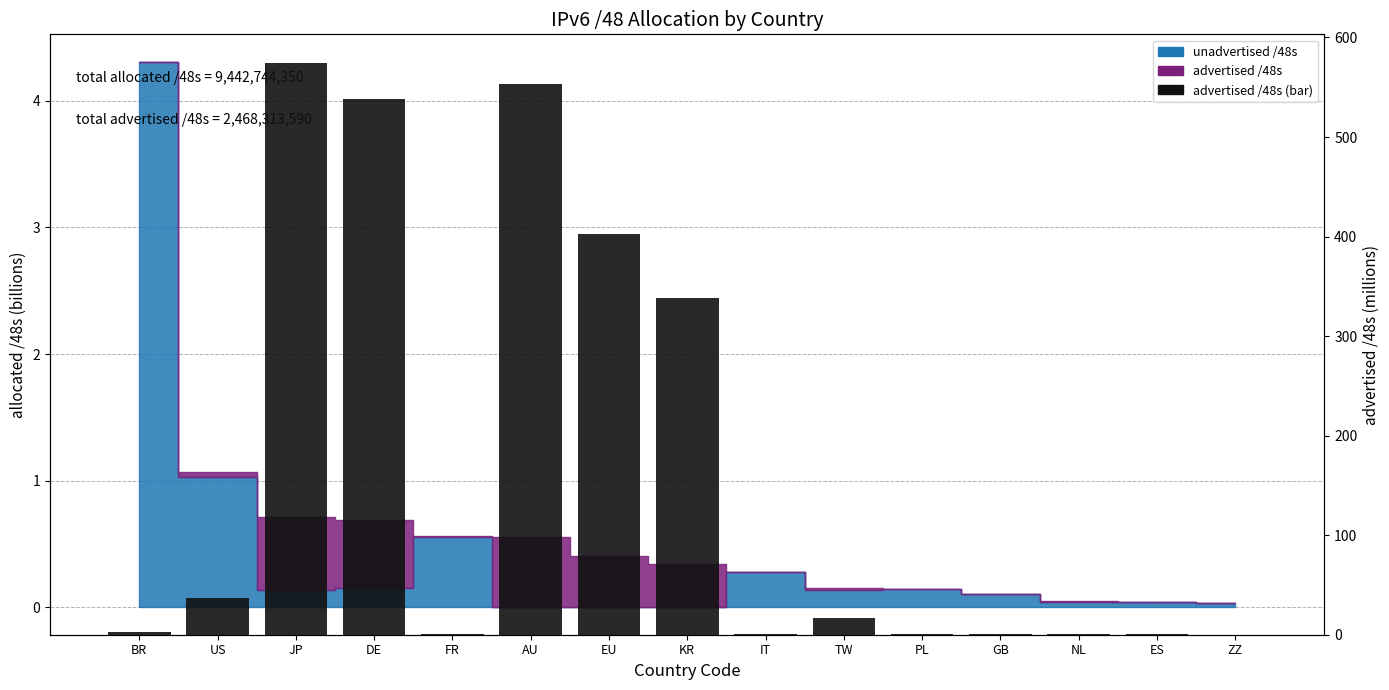

What is the difference between the maximum and second lowest values?

574.2